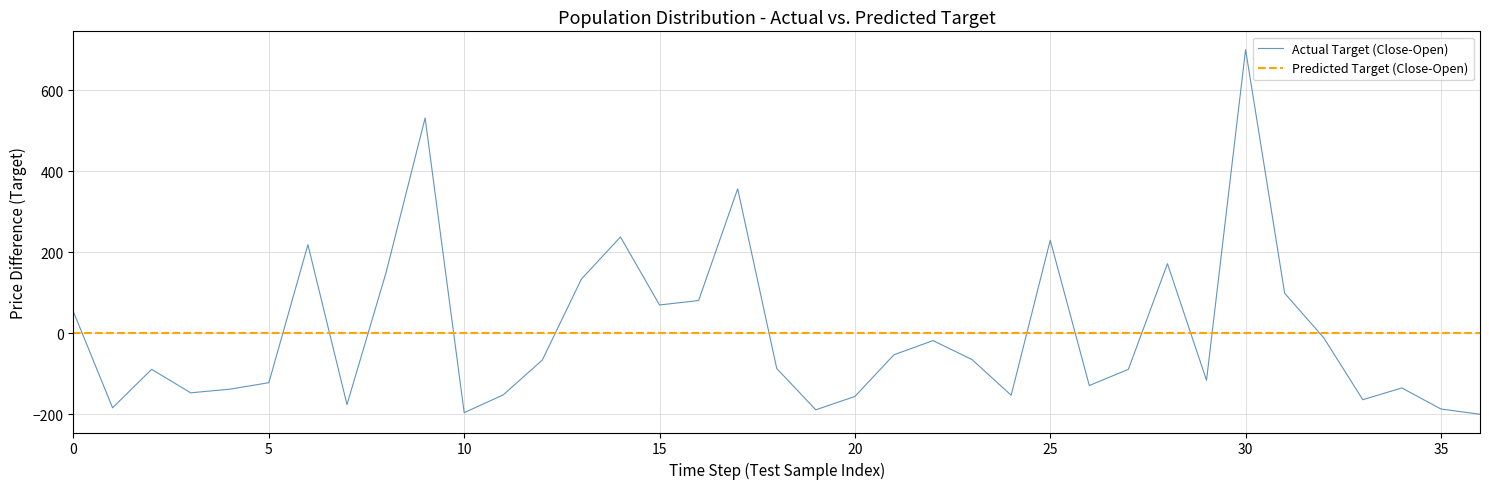

What is the difference between the maximum and minimum values in the Actual Target (Close-Open) series?

901.0